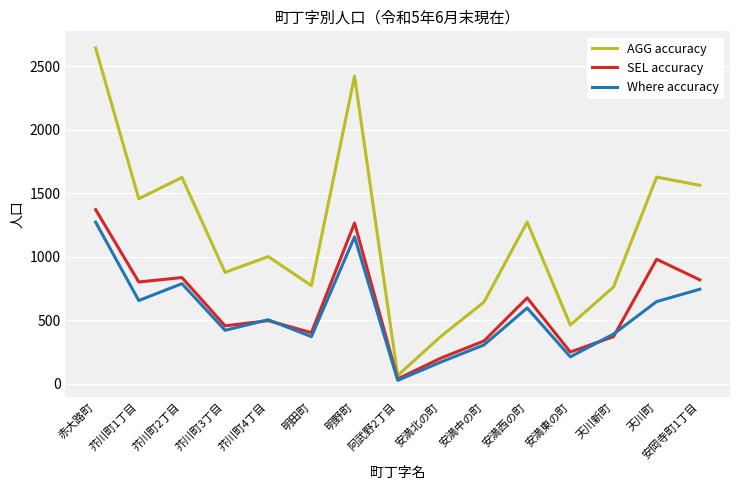

At which label does SEL accuracy first exceed 497?

赤大路町